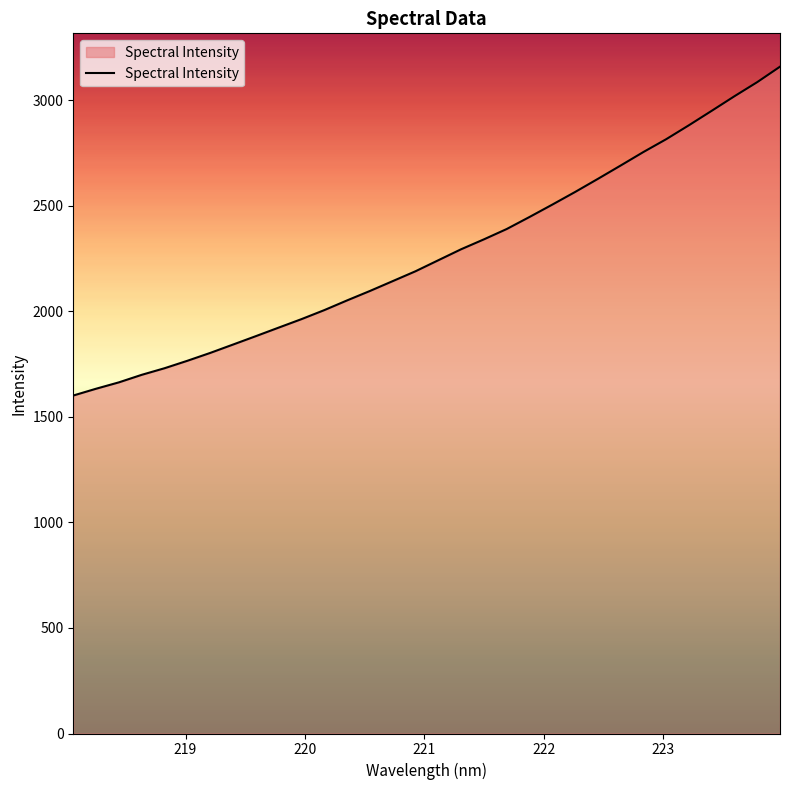

What is the smallest value displayed?

1601.7